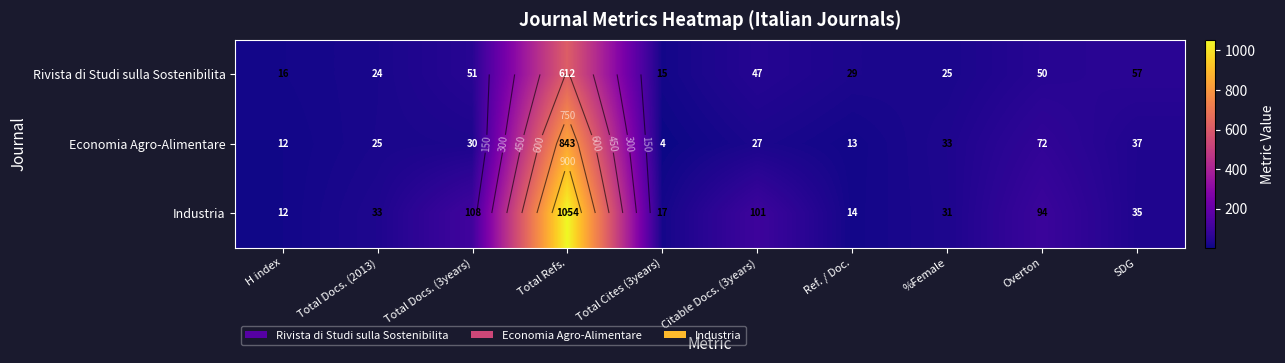

How many data points in Industria are less than 35?

5